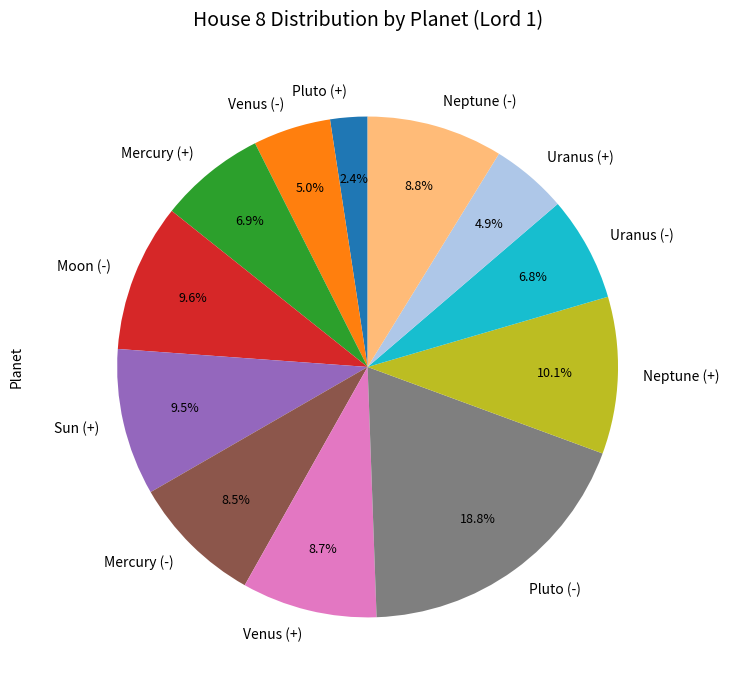

Is Neptune (-) the majority of the pie?

No